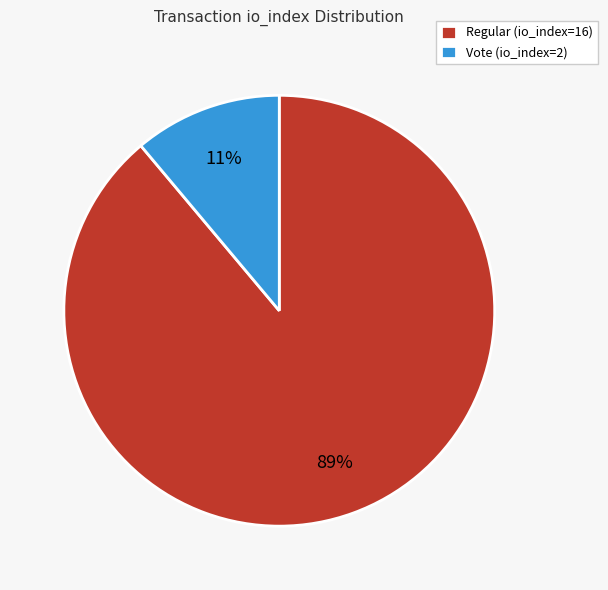

Does Vote (io_index=2) account for over 50% of the chart?

No